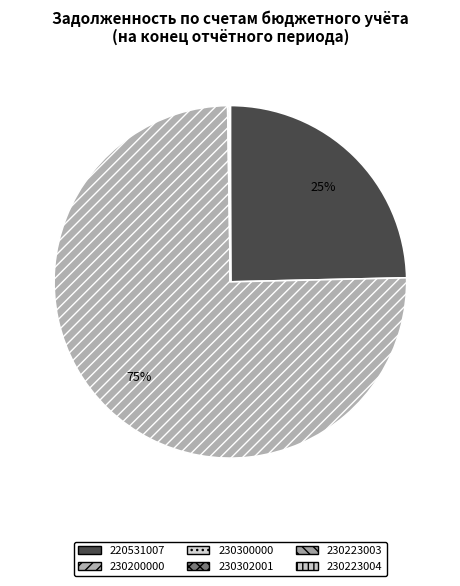

Combined, do 220531007 and 230200000 account for over 50%?

Yes